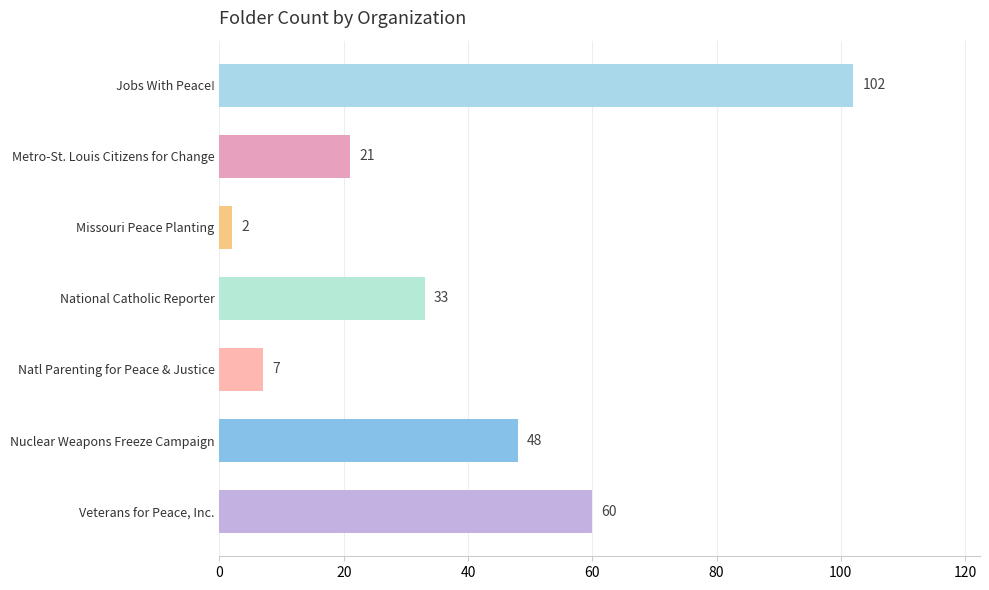

What is the smallest value displayed?

2